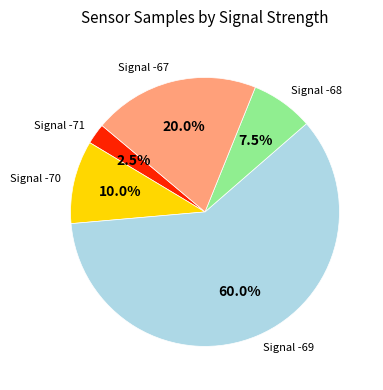

Is there any slice that represents more than half of the pie?

Yes